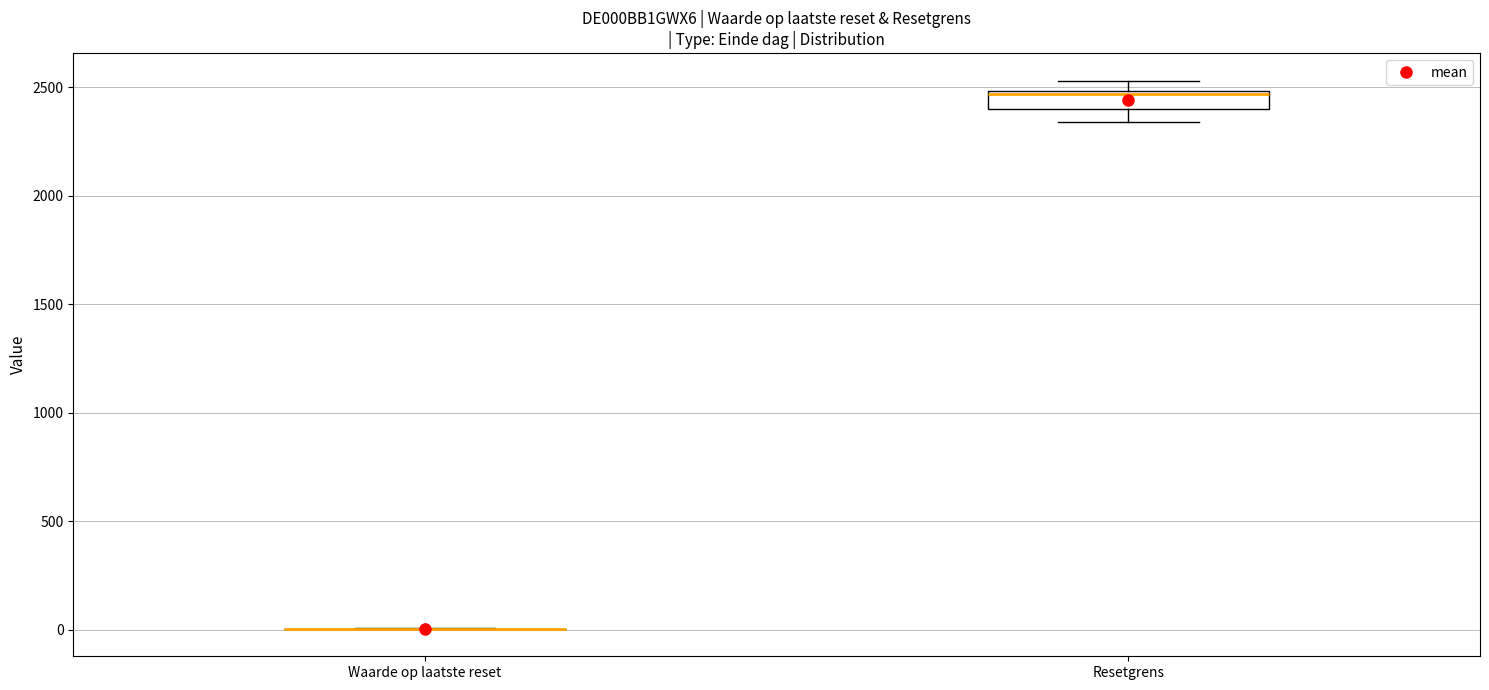

Reading left to right, transcribe this box plot: for each box, give where its median line is, the range the box spans, and where its two whiskers end, as read against the y-axis. The values are not printed on the chart, so give them approximately, as read against the axis.

Waarde op laatste reset: box collapsed to a line at 0, whiskers 0 to 0
Resetgrens: median 2450, box 2400 to 2500, whiskers 2350 to 2550